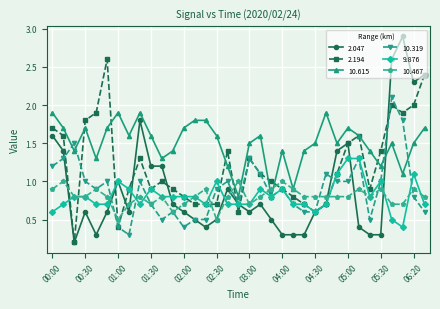

What are all the series names shown in the legend?

2.047, 2.194, 10.615, 10.319, 9.876, 10.467